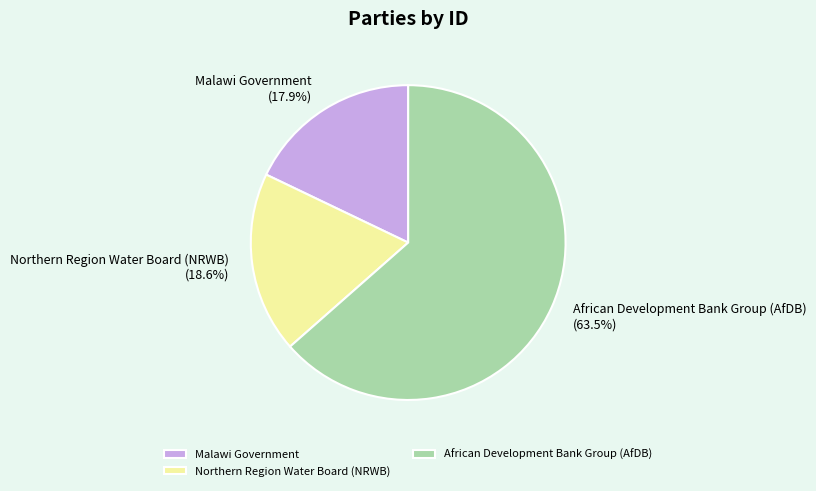

To the nearest percent, what is the average slice percentage?

33%